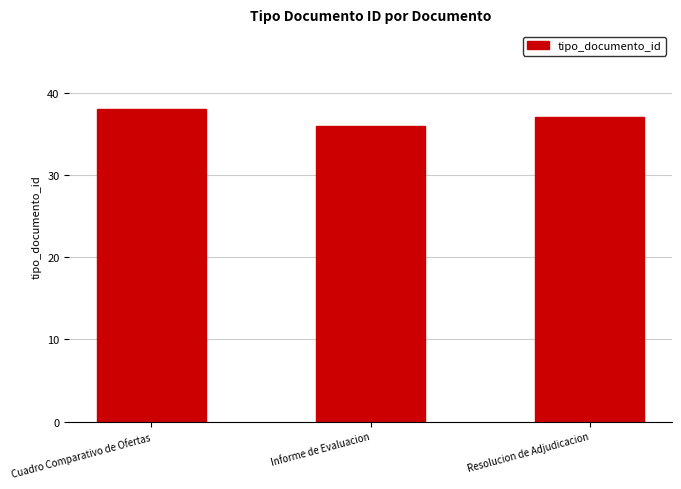

What is the label of the 2nd bar from the right?

Informe de Evaluacion